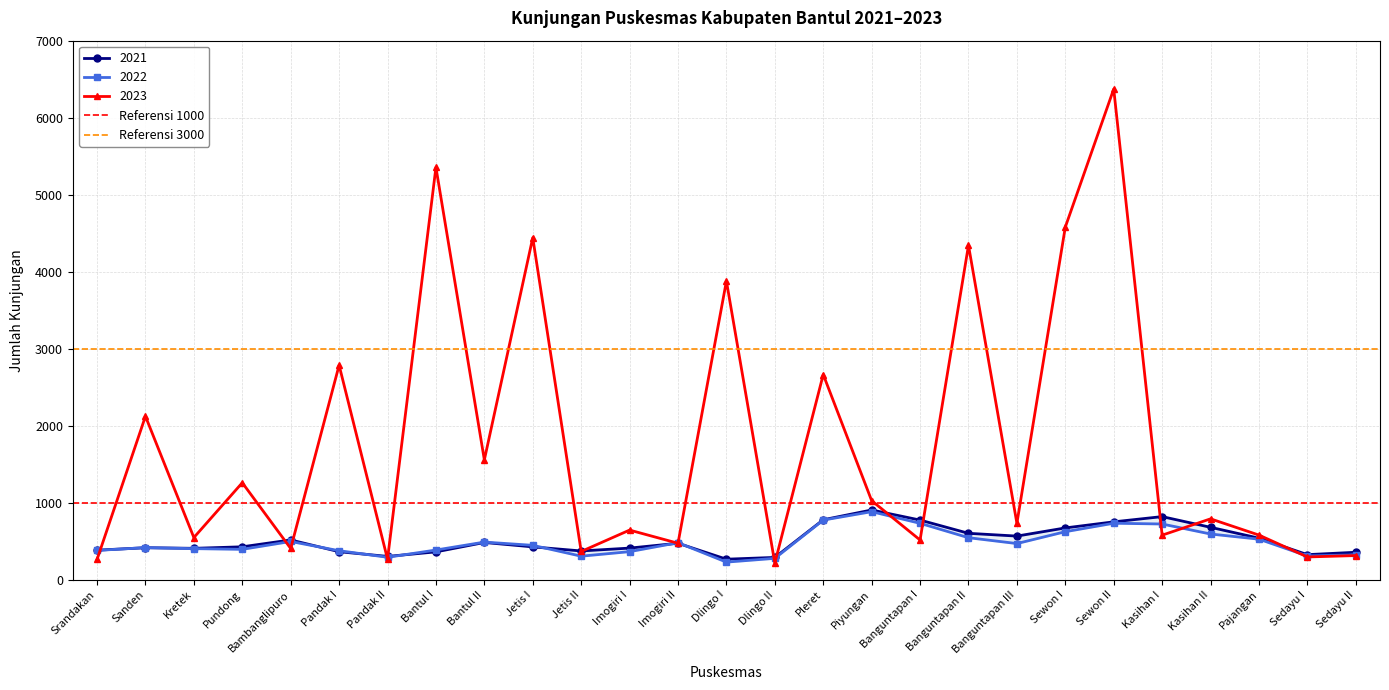

At which label is Referensi 1000 closest to 1000?

Srandakan